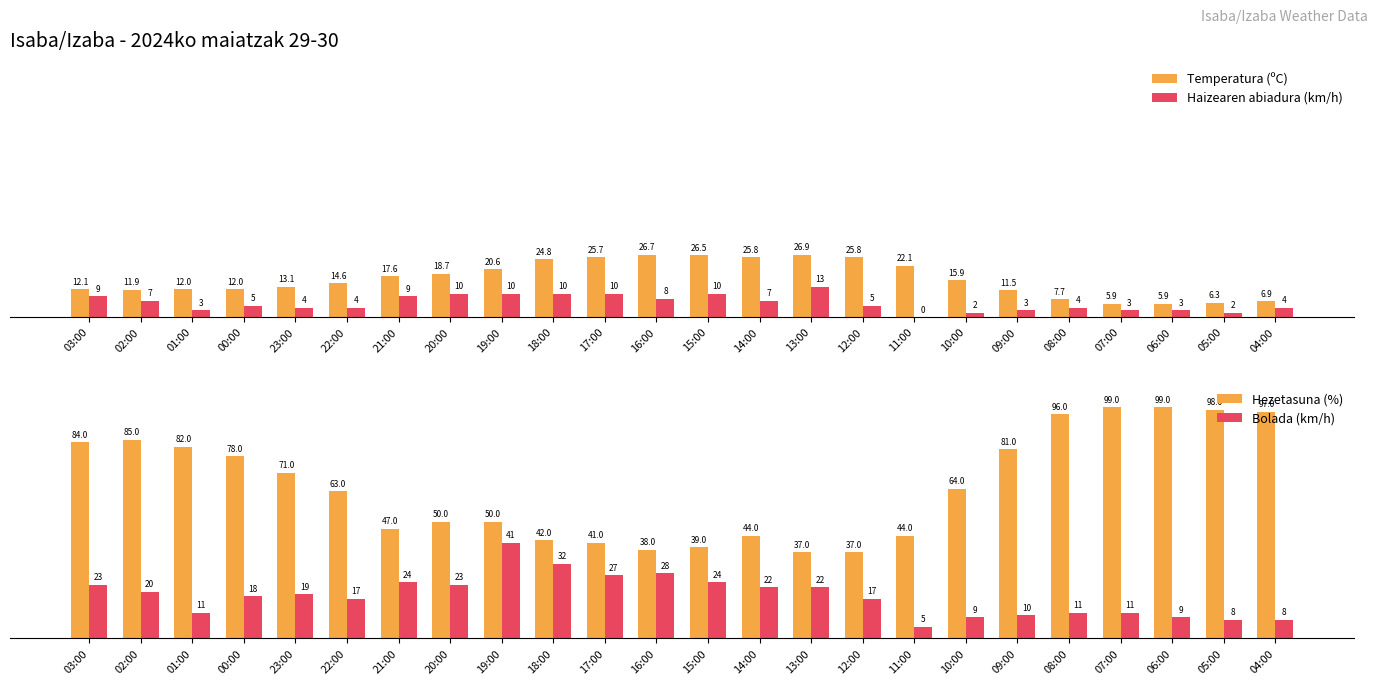

What is the spread (max minus min) of values at 12:00?

32.0